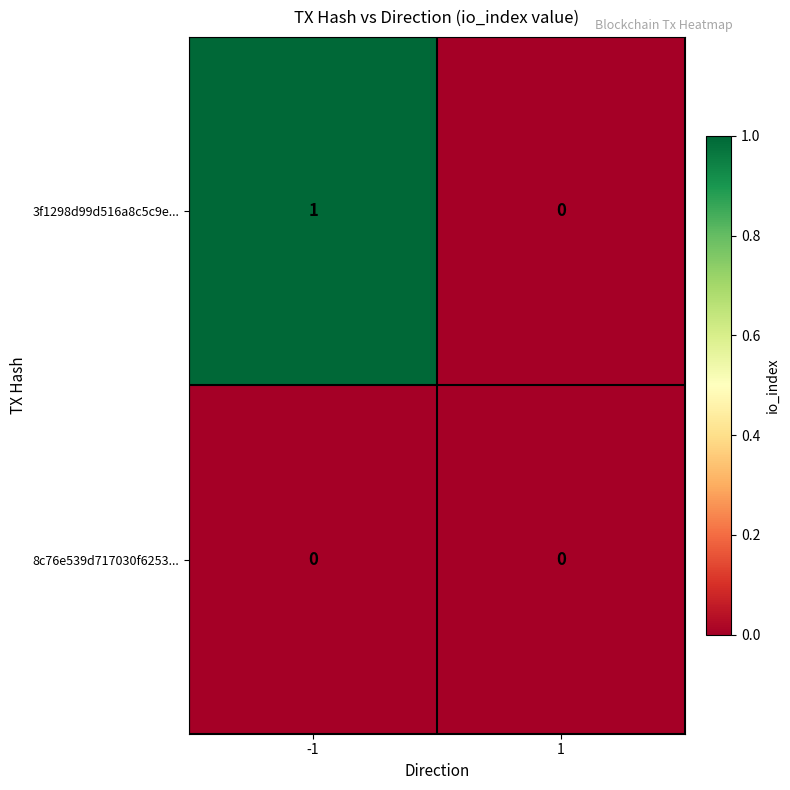

What is the total value across all series at -1?

1